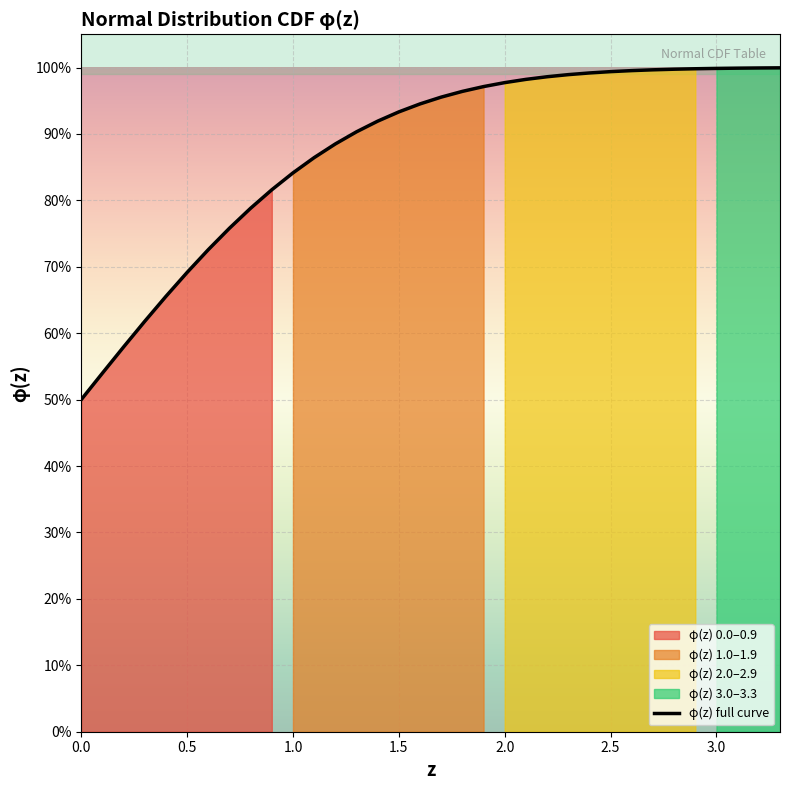

Reading left to right, transcribe all the data shown in this chart.

0.5	0.5	0.6	0.6	0.7	0.7	0.7	0.8	0.8	0.8	0.8	0.9	0.9	0.9	0.9	0.9	0.9	1.0	1.0	1.0	1.0	1.0	1.0	1.0	1.0	1.0	1.0	1.0	1.0	1.0	1.0	1.0	1.0	1.0